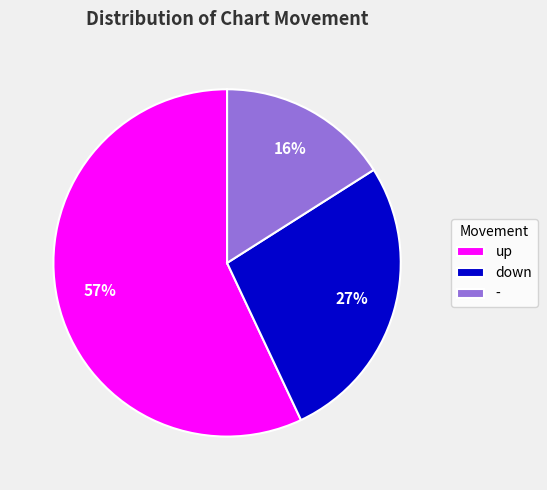

What percentage is the up slice, to the nearest percent?

57%